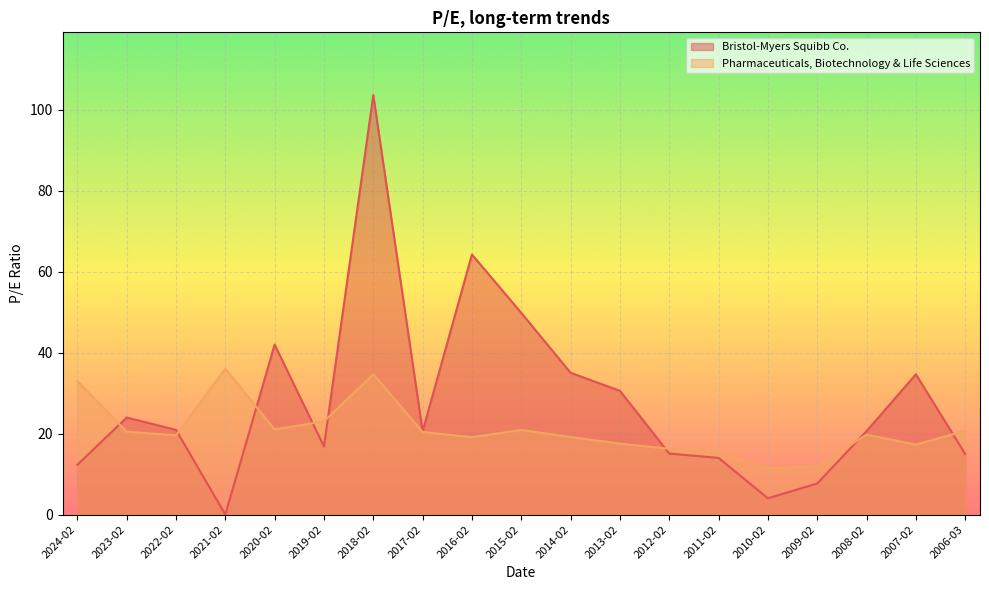

What is the maximum value for Pharmaceuticals, Biotechnology & Life Sciences?

36.0